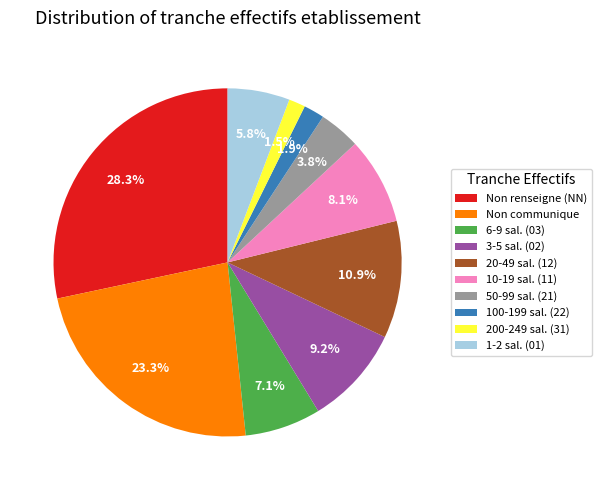

Between 50-99 sal. (21) and 200-249 sal. (31), which is larger?

50-99 sal. (21)